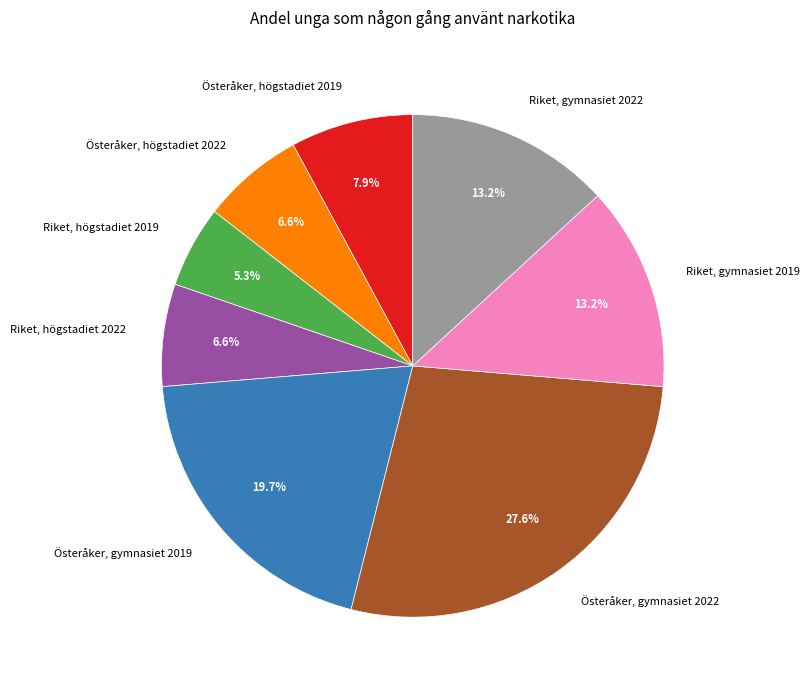

Which slice is the largest?

Österåker, gymnasiet 2022